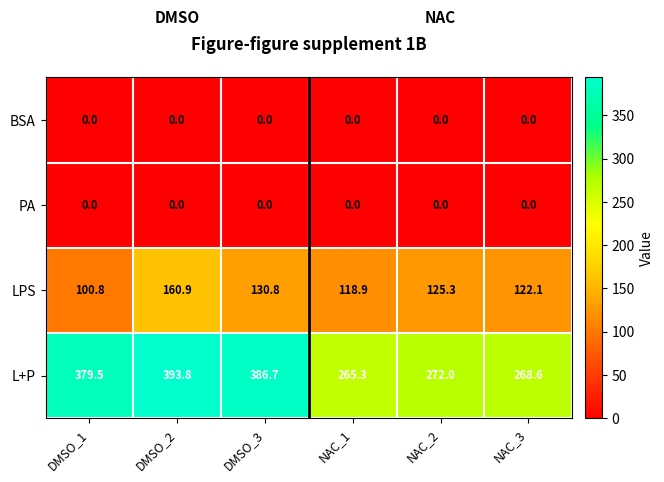

Which series has the largest total across all categories?

L+P